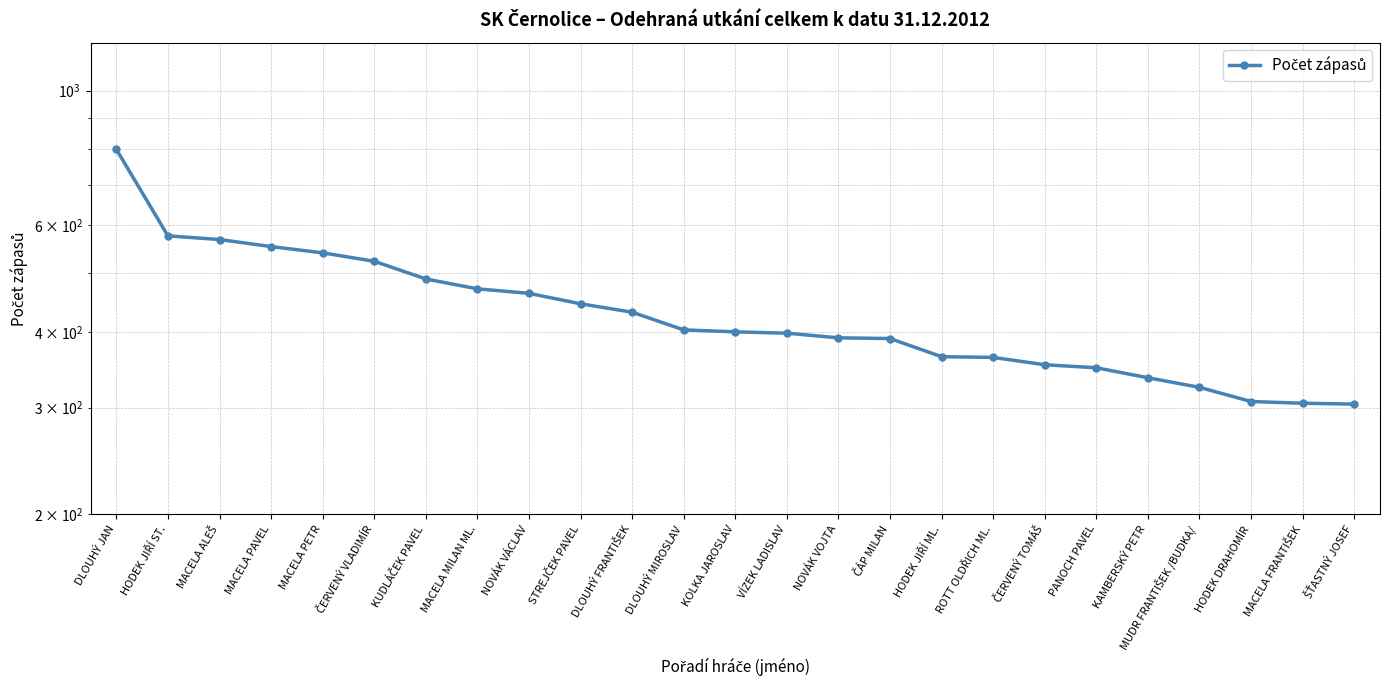

How many values are below 400?

12